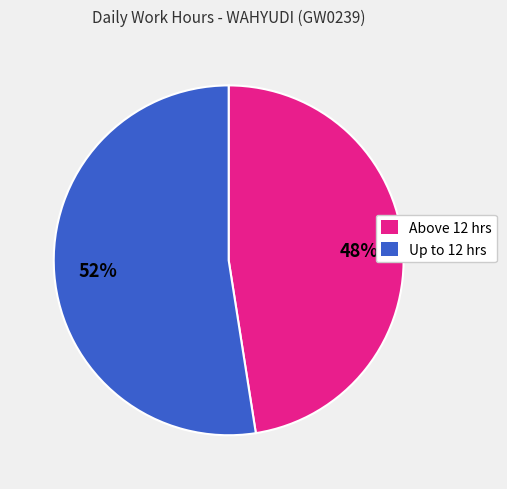

Does any single category account for the majority?

Yes